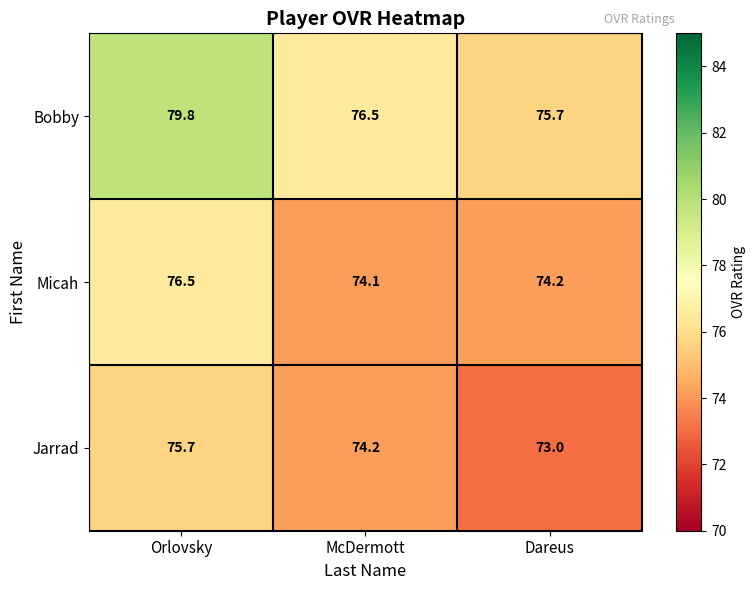

At which label is Jarrad closest to 74?

McDermott